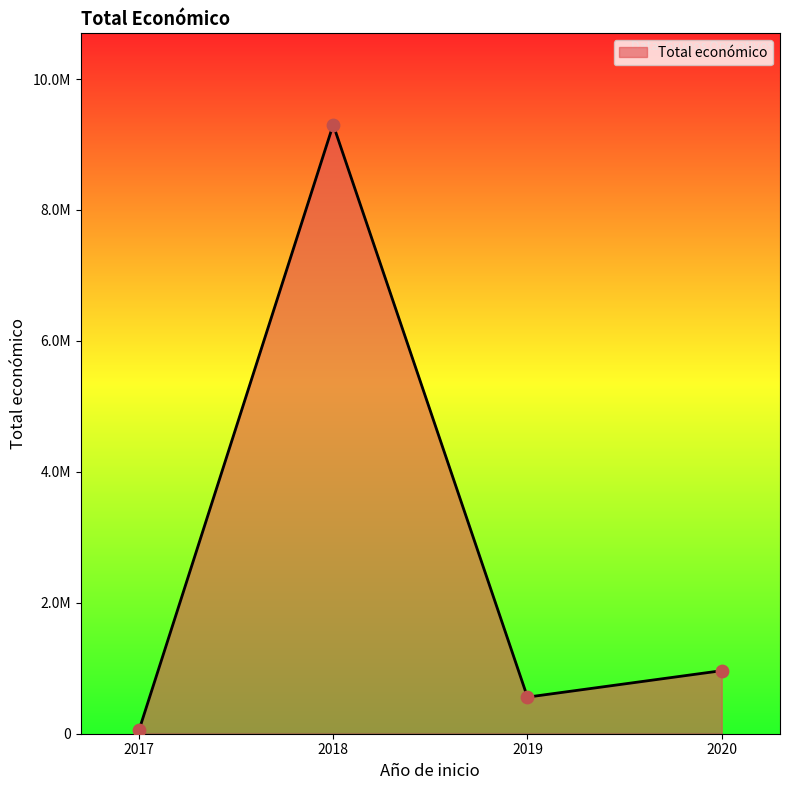

Is this an area chart (filled region under the line)?

Yes